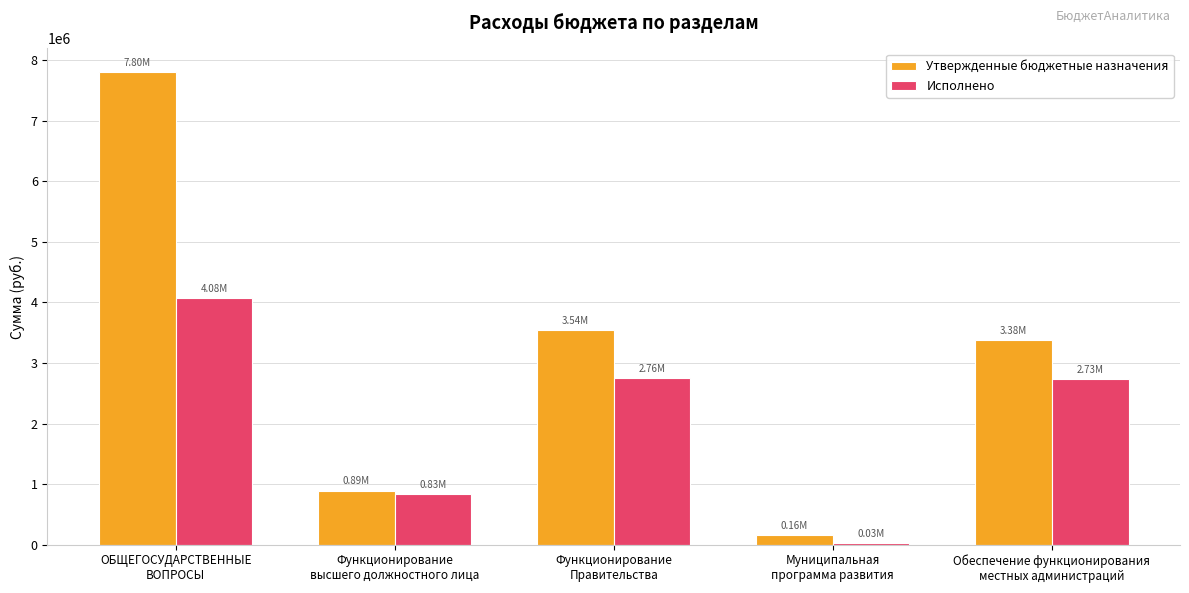

What is the lowest value of the Утвержденные бюджетные назначения series?

161283.0